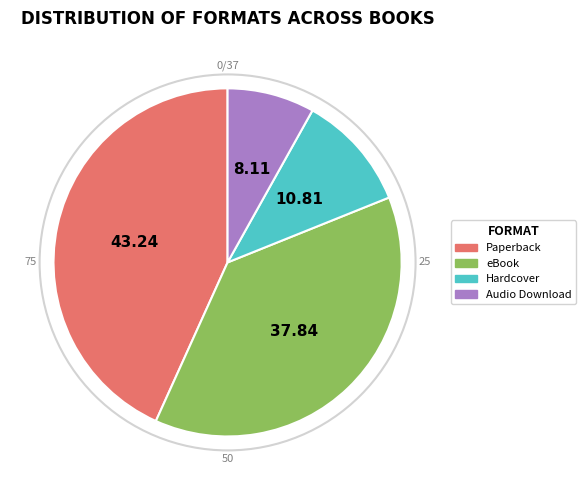

Is there any slice that represents more than half of the pie?

No